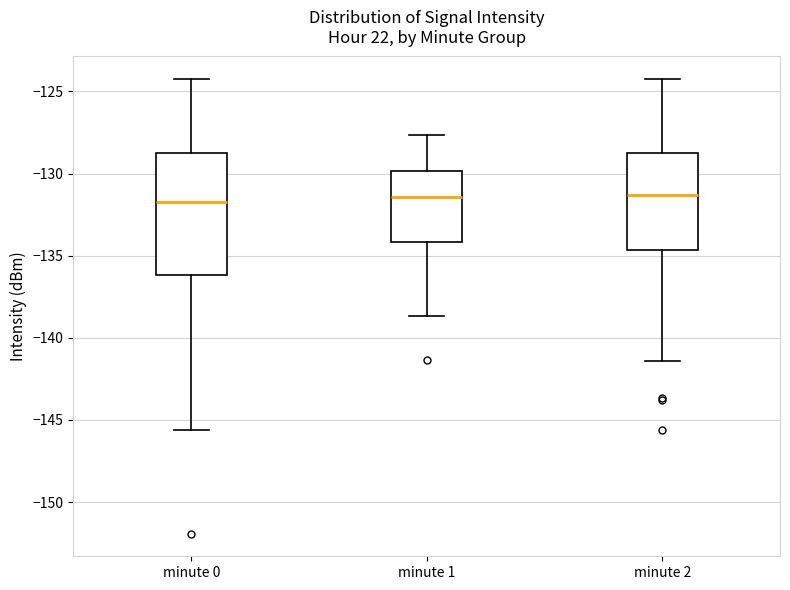

Reading left to right, transcribe this box plot: for each box, give where its median line is, the range the box spans, and where its two whiskers end, as read against the y-axis. The values are not printed on the chart, so give them approximately, as read against the axis.

minute 0: median -132.0, box -136.0 to -129.0, whiskers -145.5 to -124.5
minute 1: median -131.5, box -134.0 to -130.0, whiskers -138.5 to -127.5
minute 2: median -131.5, box -134.5 to -129.0, whiskers -141.5 to -124.5